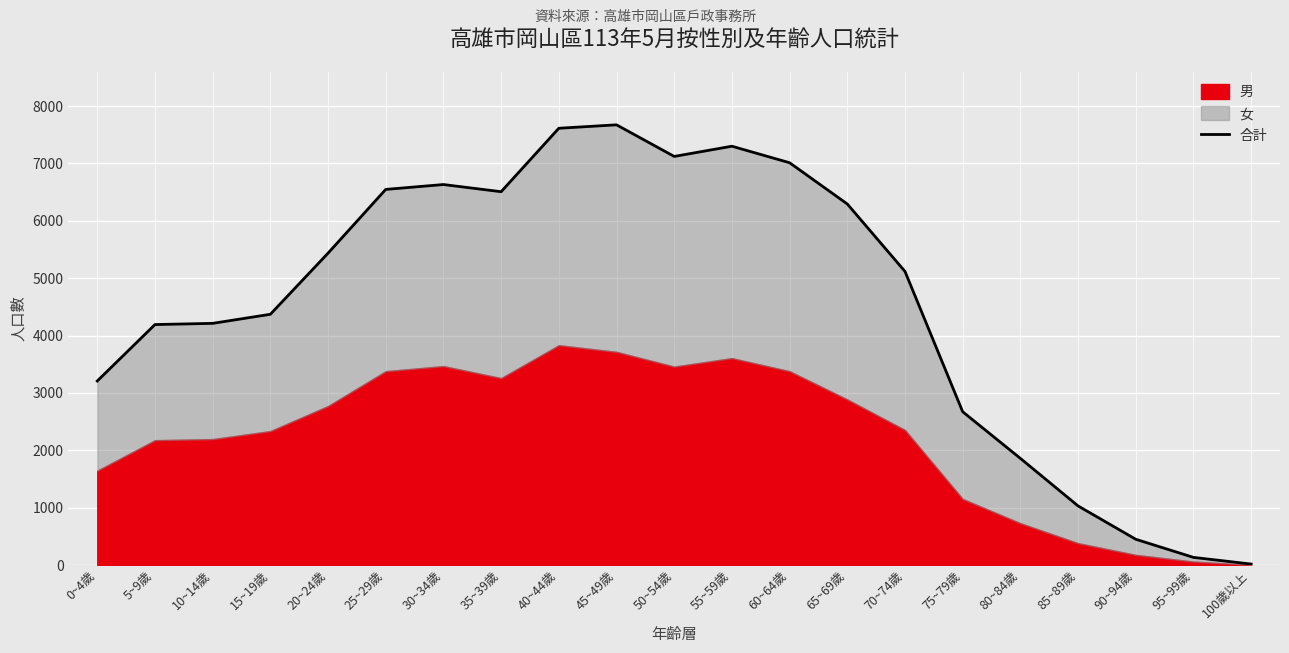

What is the value of the 3rd point from the left?

4213